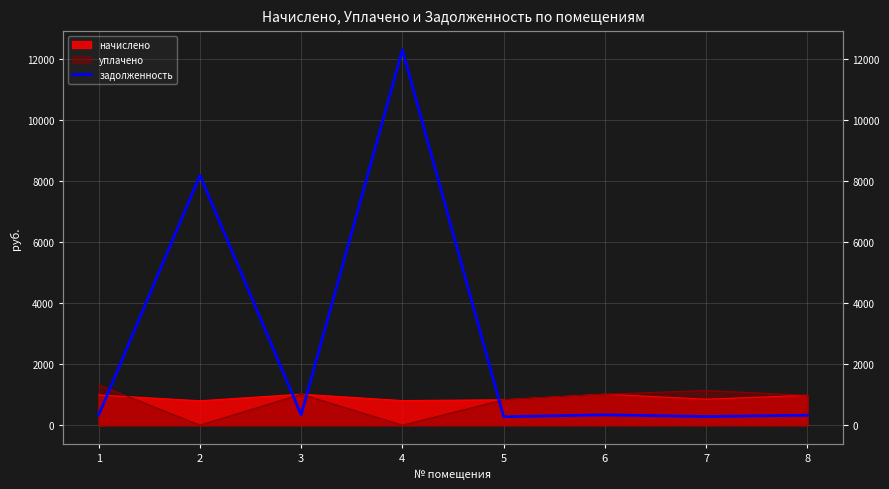

At which label is the value closest to 6293?

2